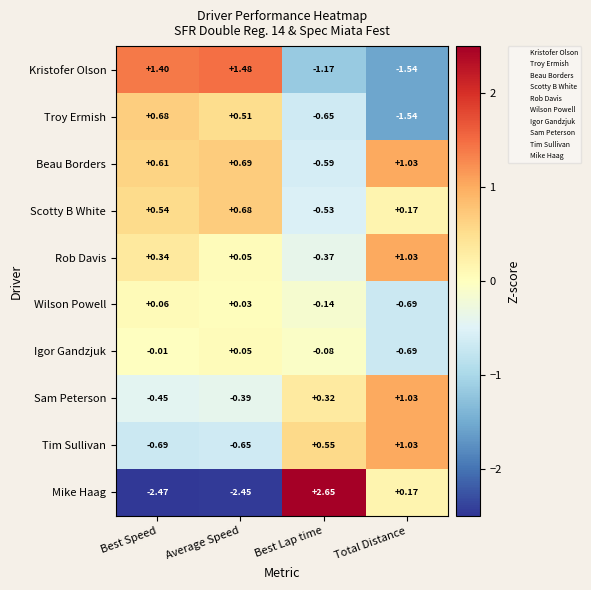

Where does the Mike Haag series first go above 0?

Best Lap time